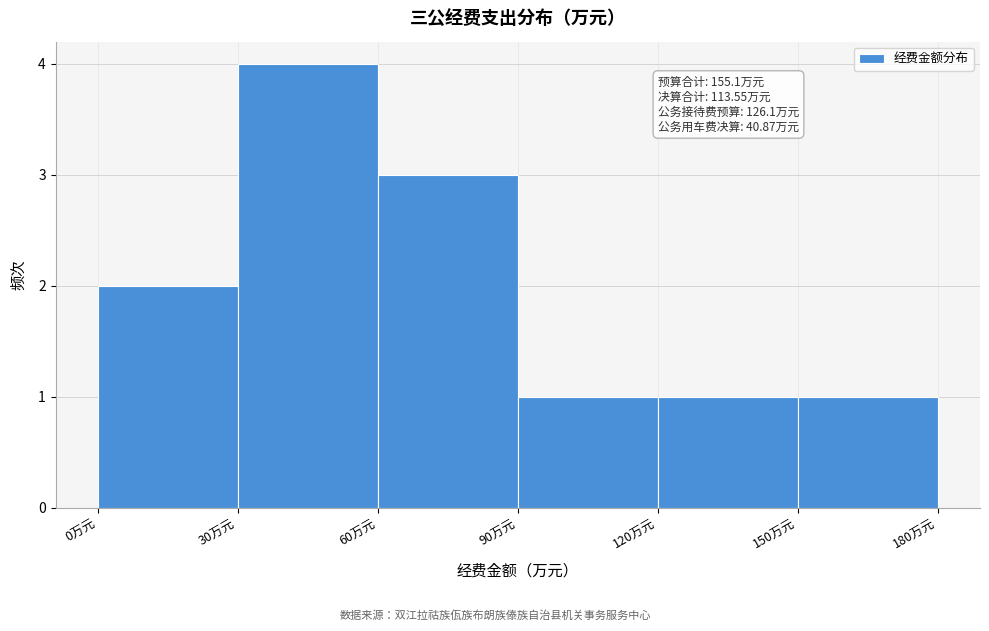

Over which range of the x-axis is the bar tallest?

30 to 60